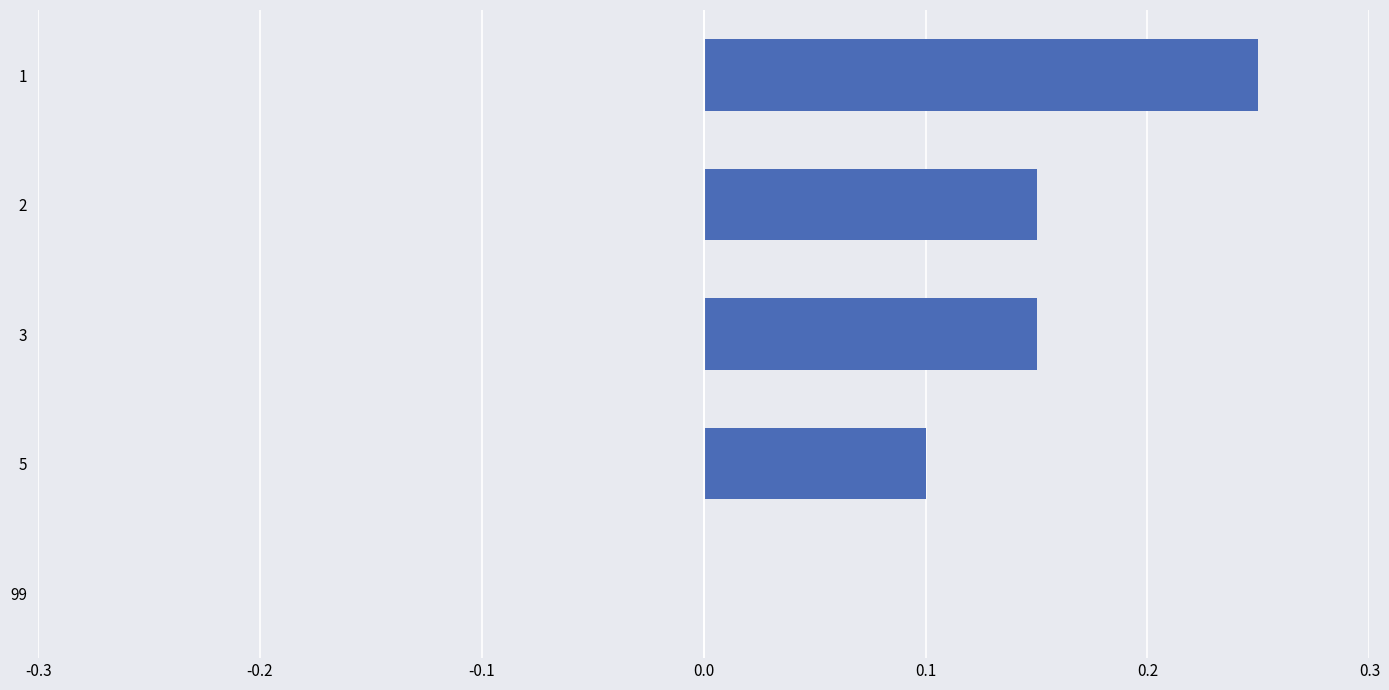

Between 3 and 5, which is larger?

3